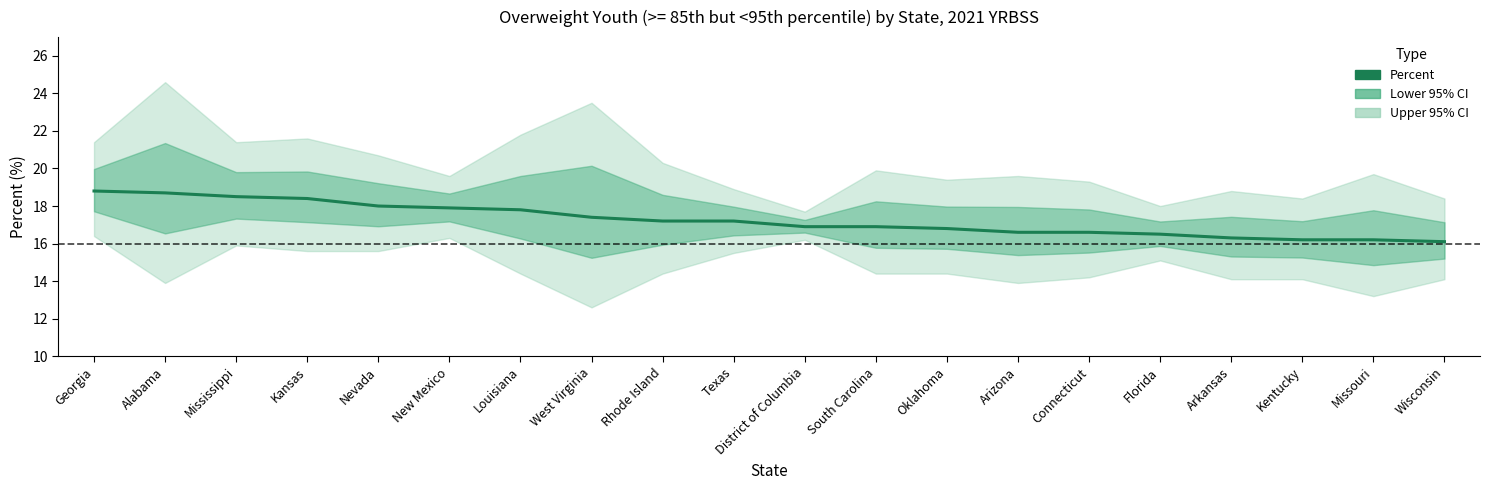

What is the value of the 9th point from the left?

17.2